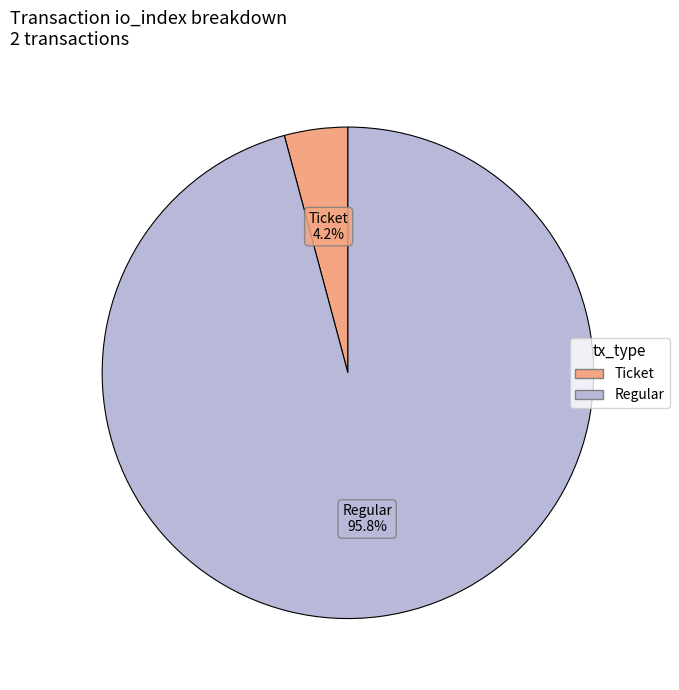

Is there a majority slice in this chart?

Yes